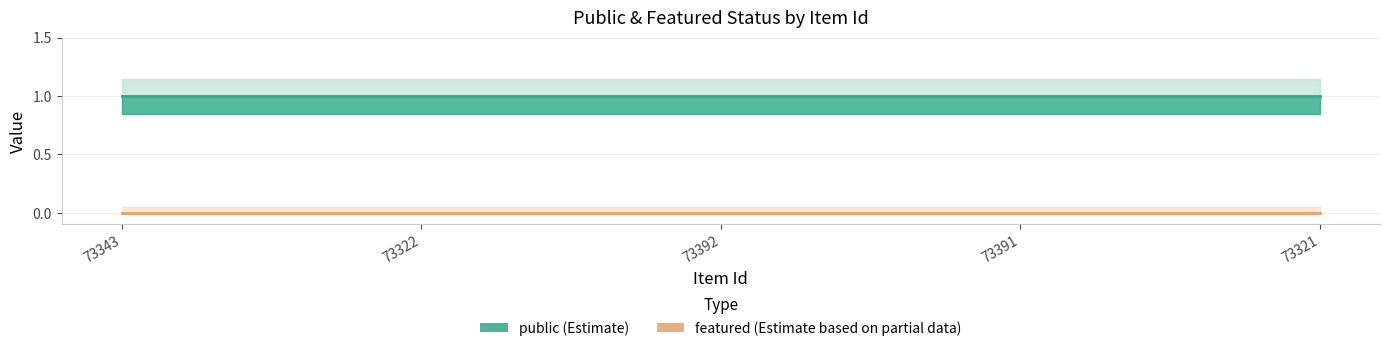

Rank the series by their average value, from lowest to highest.

featured, public